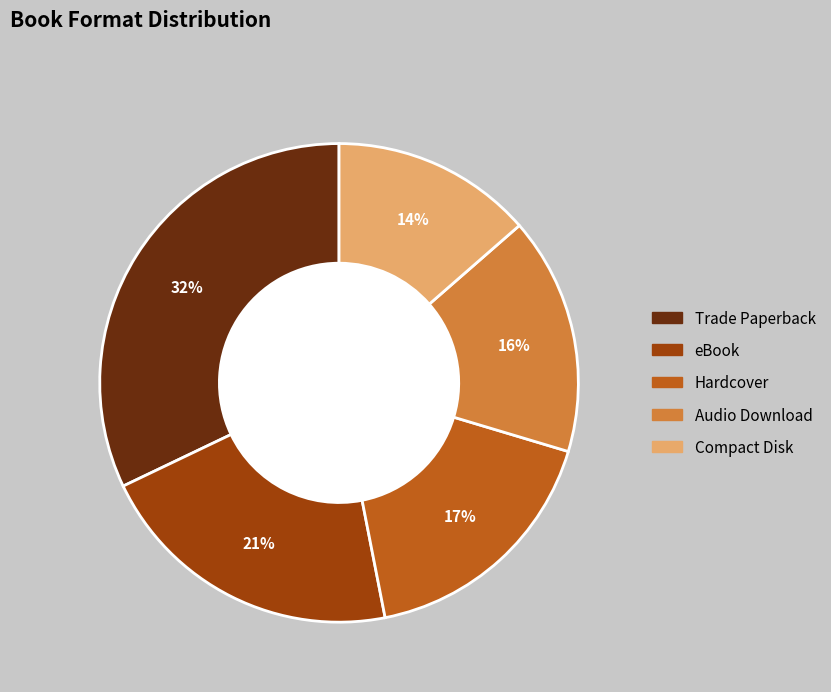

Is there any slice that represents more than half of the pie?

No